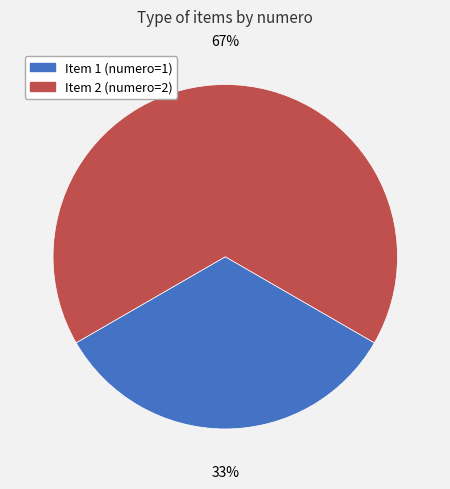

To the nearest percent, what is the average slice percentage?

50%